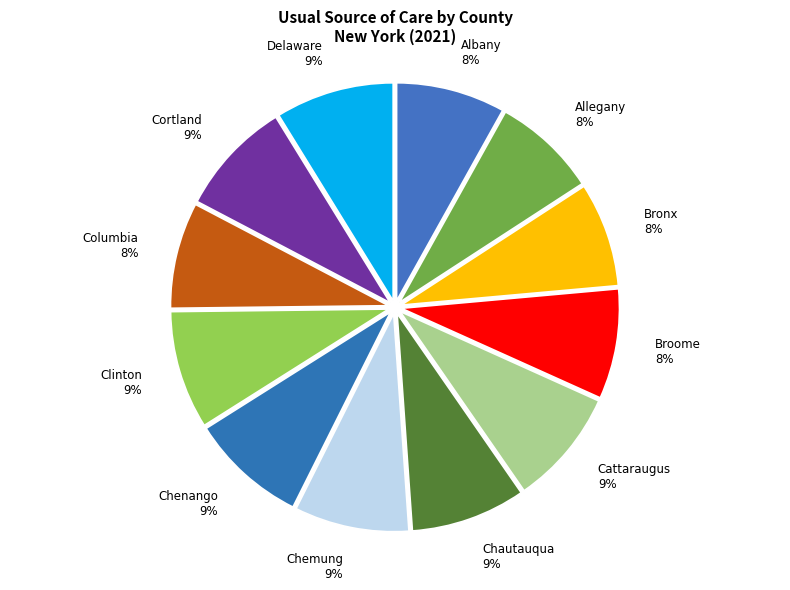

To the nearest percent, what portion does Chautauqua represent?

9%